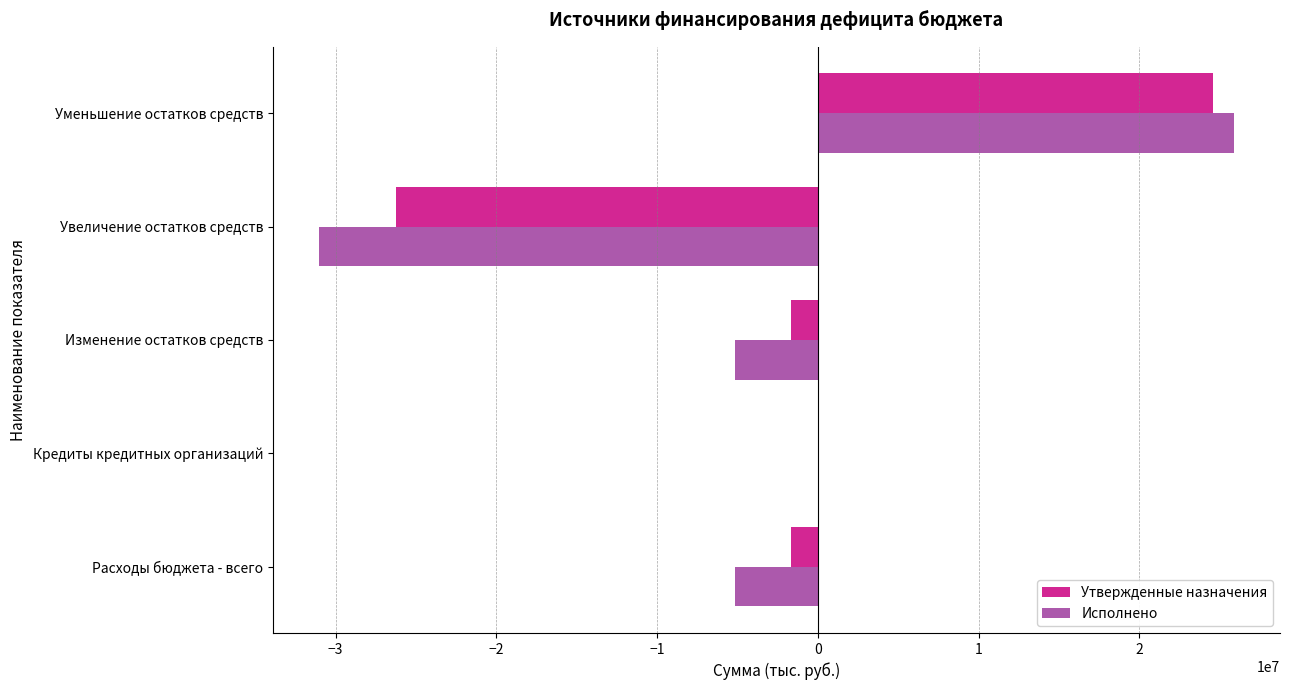

Is it true that Утвержденные назначения equals 6715204.6 at Уменьшение остатков средств?

False